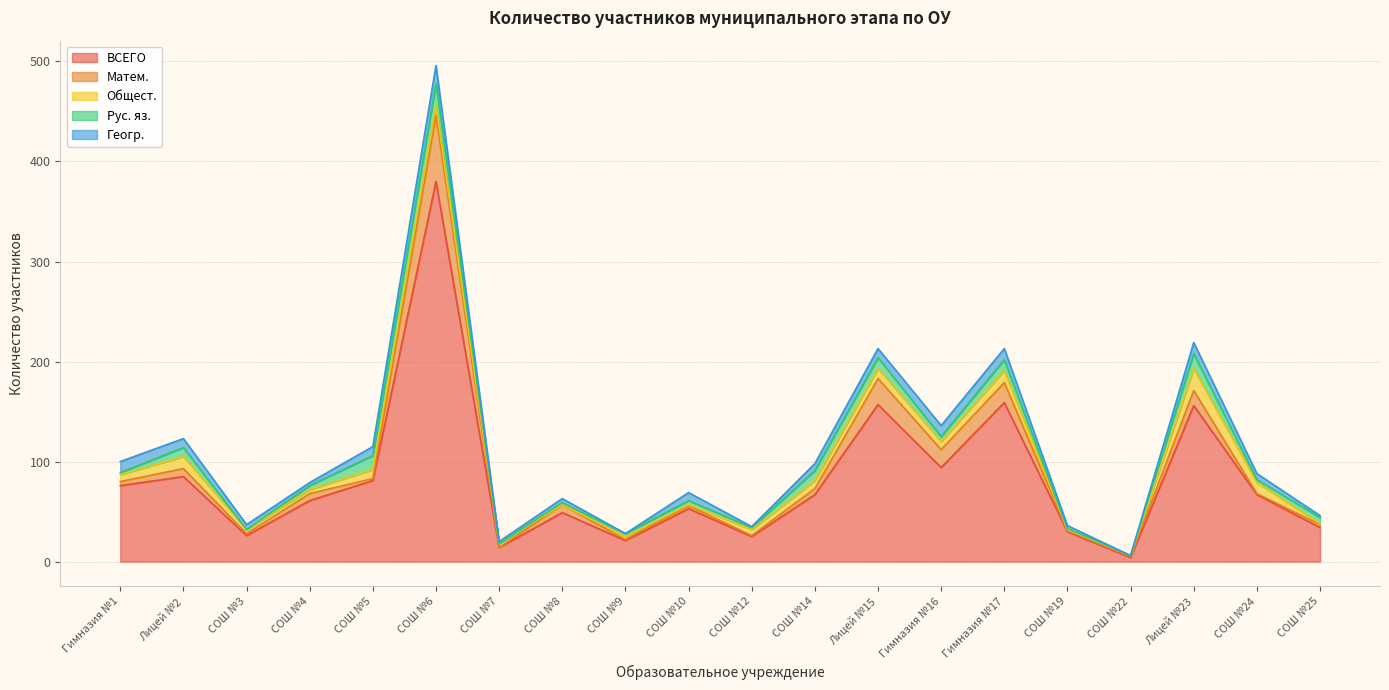

How many data points in Рус. яз. are above 4?

9